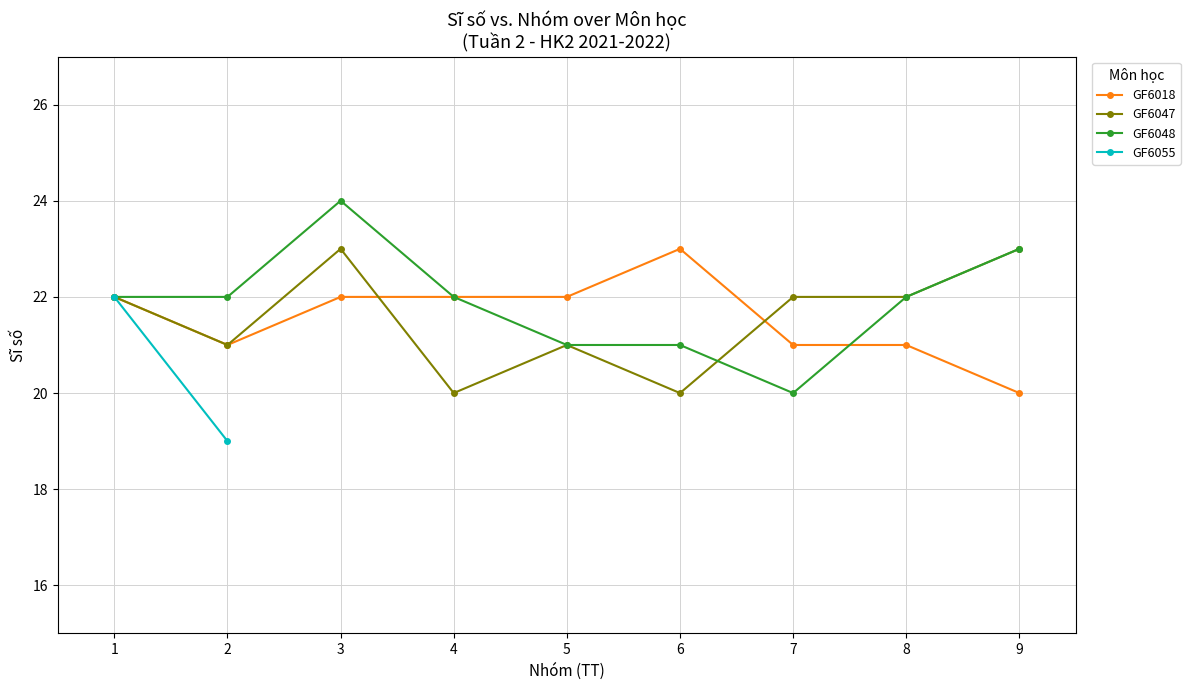

What is the difference between the highest and lowest values at 9?

3